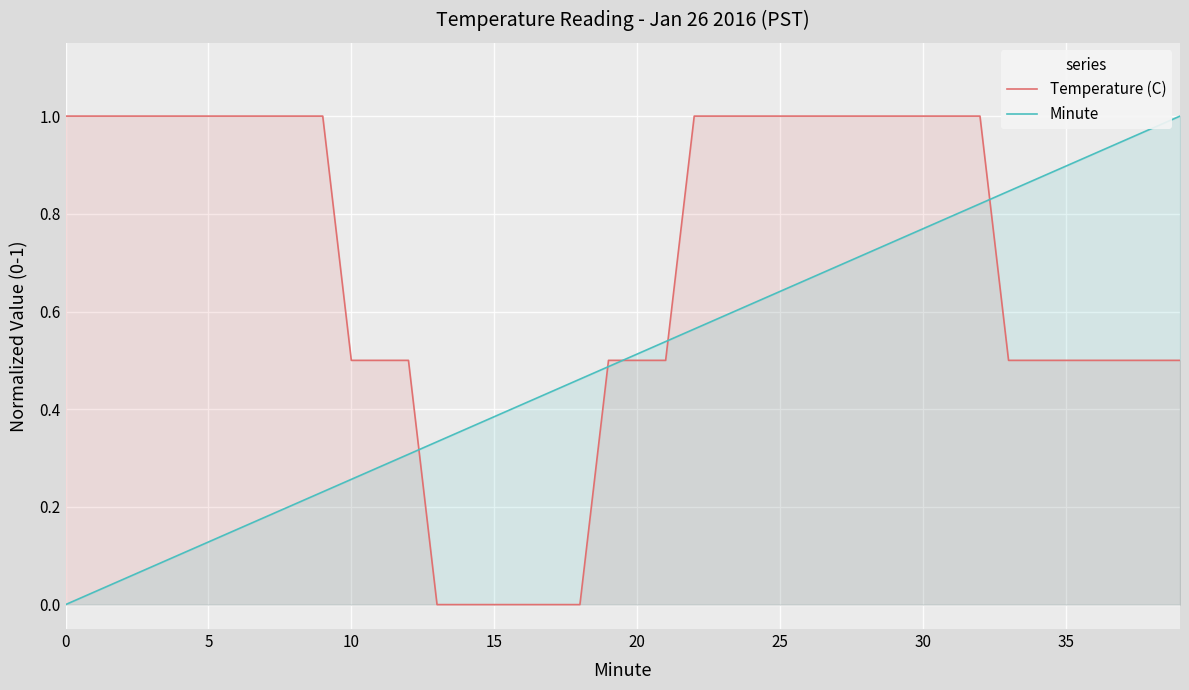

What is the approximate value of Minute at 25?

0.6